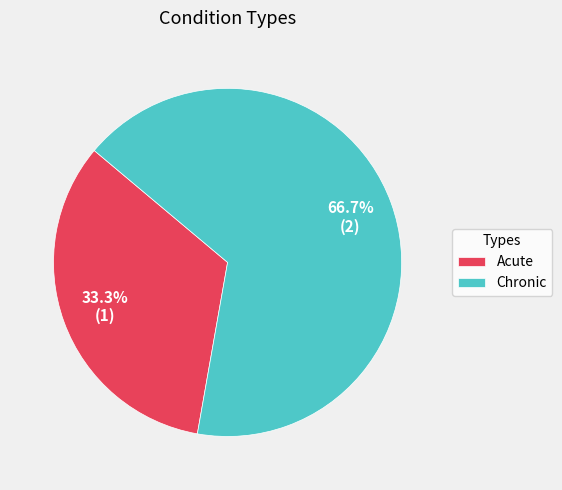

Is it true that Chronic is 56% of the pie?

False